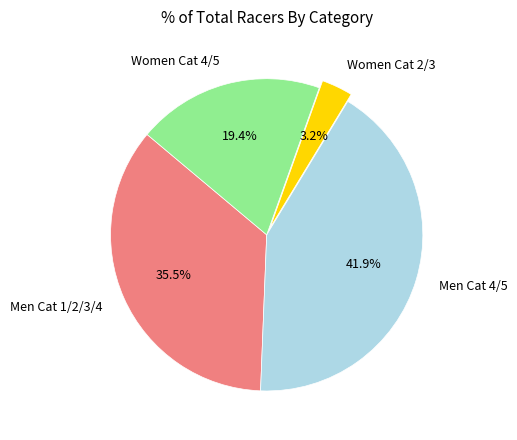

Between Men Cat 1/2/3/4 and Women Cat 4/5, which is larger?

Men Cat 1/2/3/4